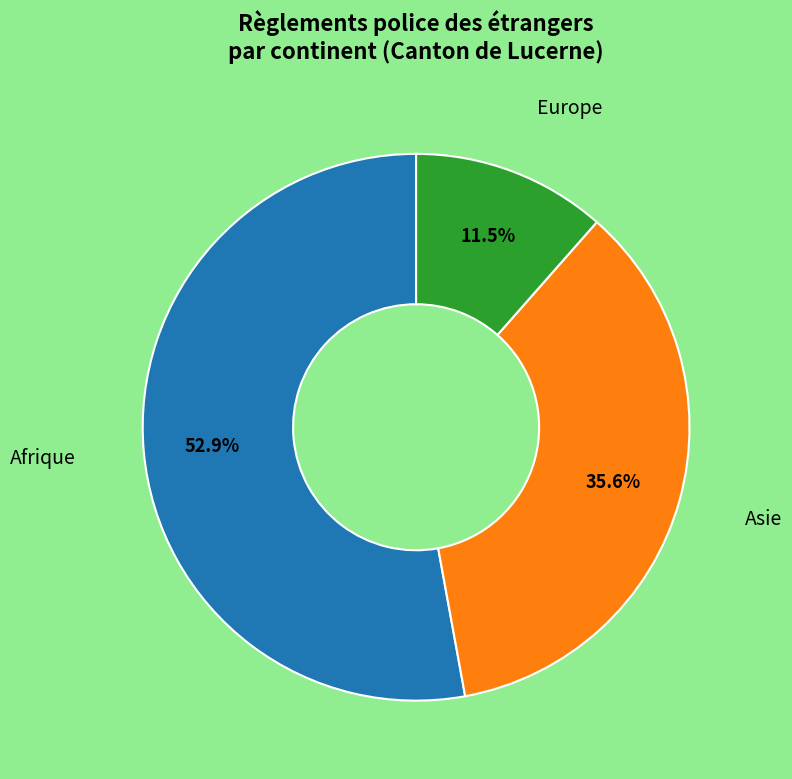

How many slices are in this pie chart?

3